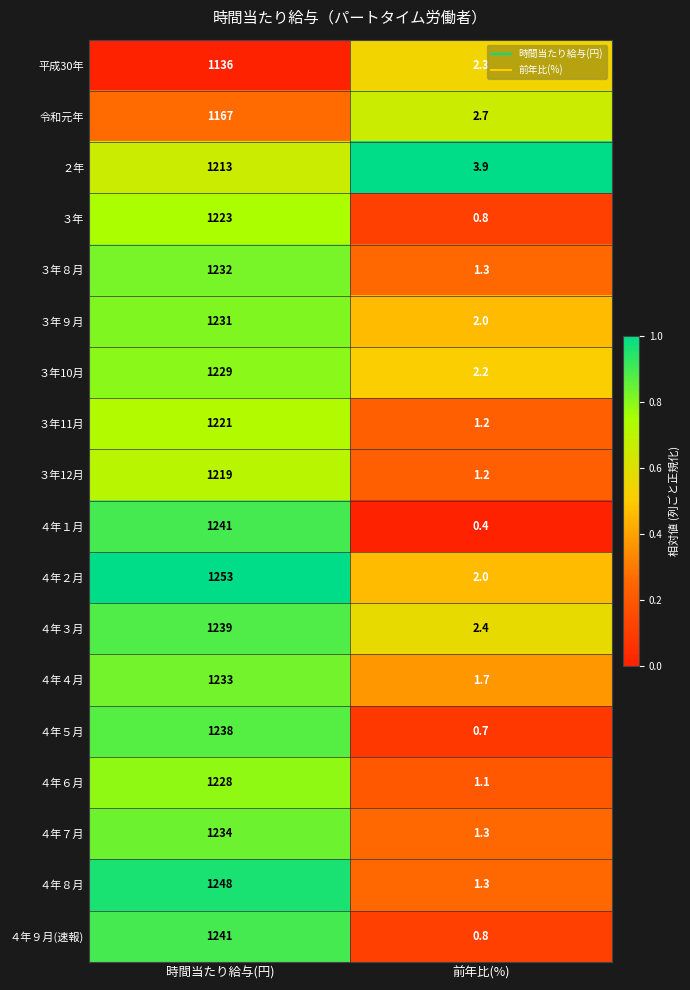

Between 時間当たり給与(円) and 前年比(%), which series saw the biggest shift?

４年２月